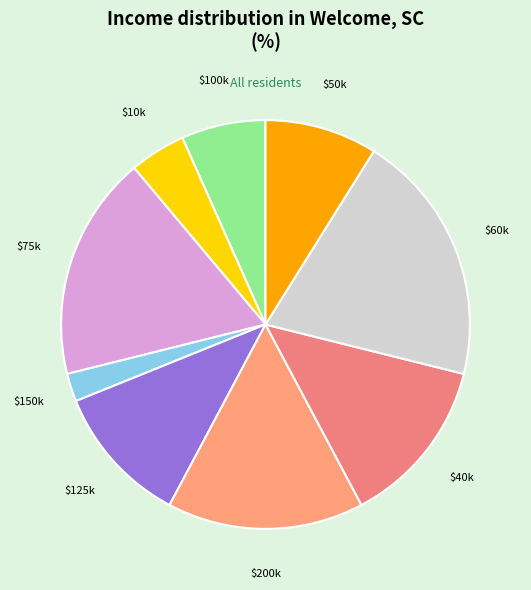

Count the number of slices in the pie.

9